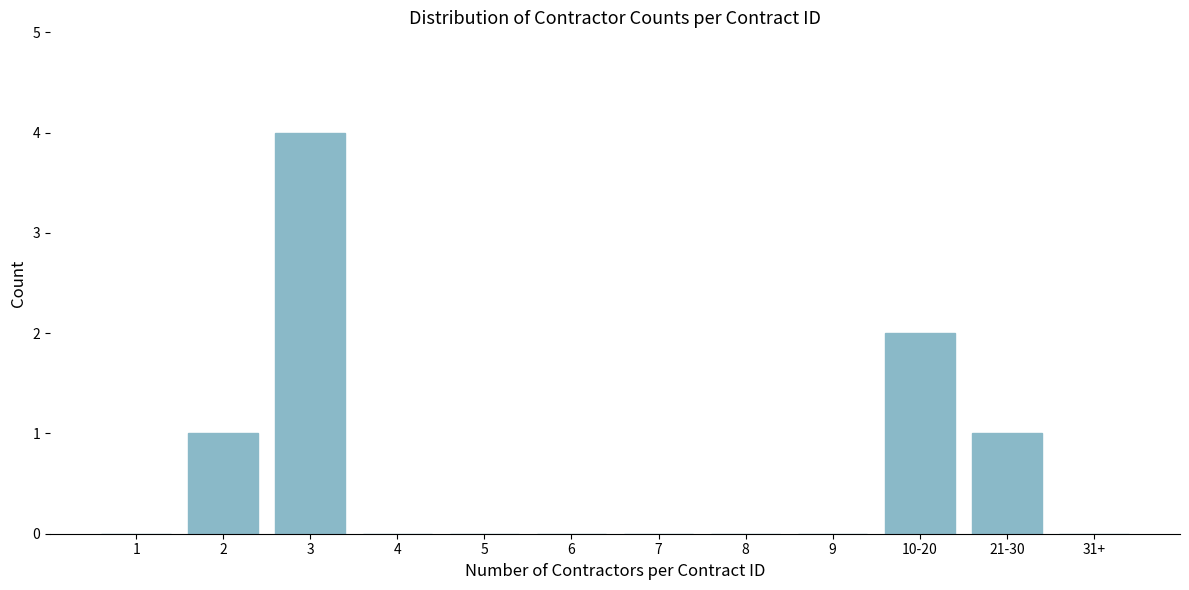

Reading left to right, extract all data points from this chart.

1=0	2=1	3=4	4=0	5=0	6=0	7=0	8=0	9=0	10-20=2	21-30=1	31+=0